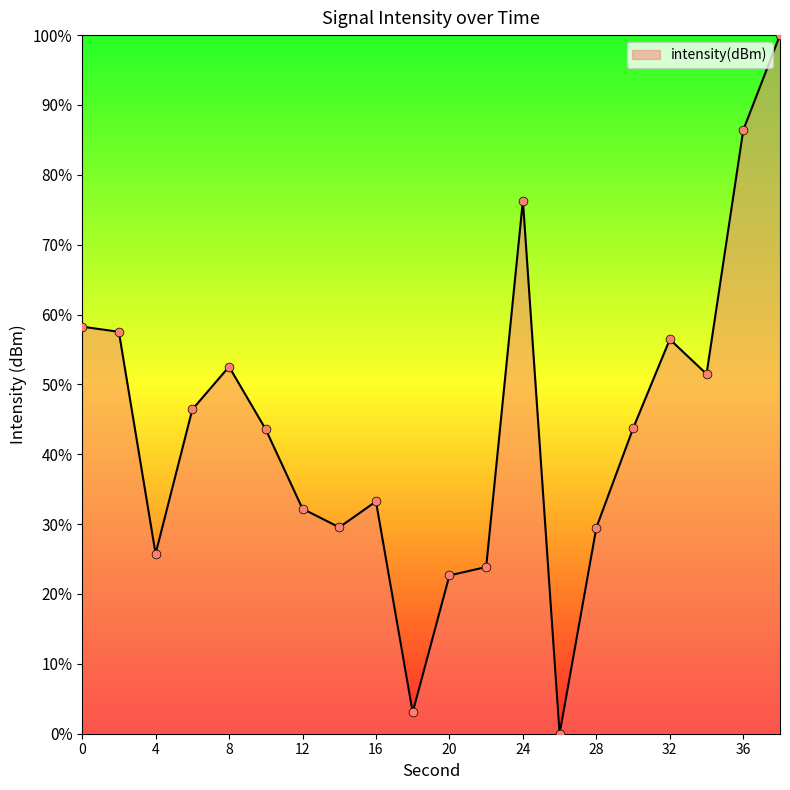

What is the difference between the maximum and minimum values?

100.0